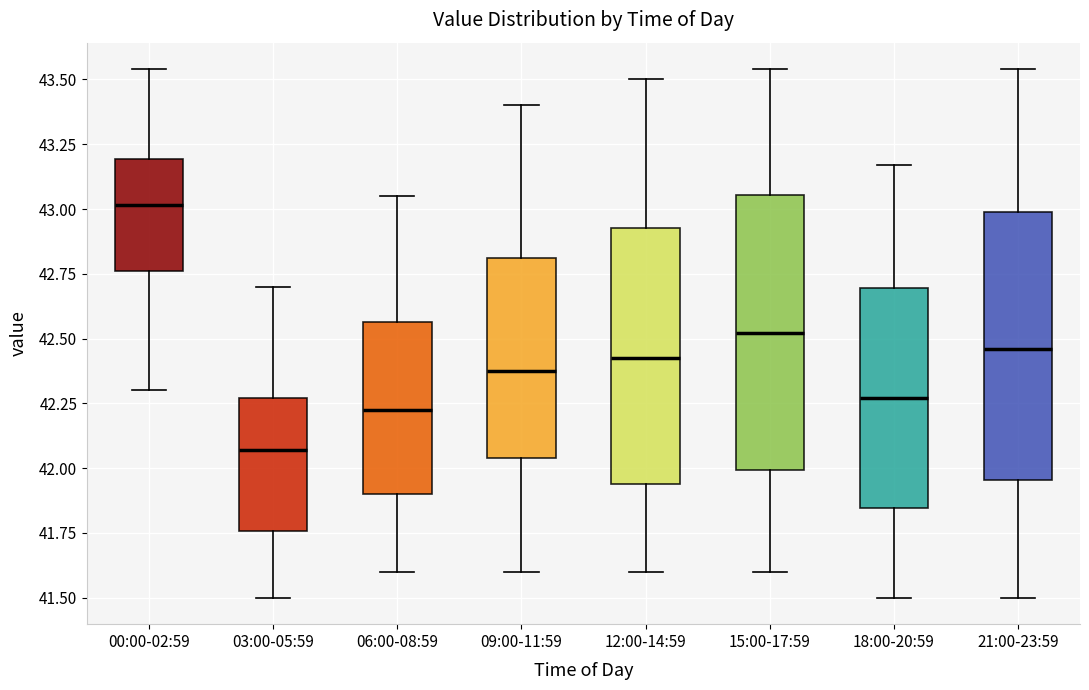

Reading left to right, transcribe this box plot: for each box, give where its median line is, the range the box spans, and where its two whiskers end, as read against the y-axis. The values are not printed on the chart, so give them approximately, as read against the axis.

00:00-02:59: median 43.00, box 42.75 to 43.20, whiskers 42.30 to 43.55
03:00-05:59: median 42.05, box 41.75 to 42.25, whiskers 41.50 to 42.70
06:00-08:59: median 42.25, box 41.90 to 42.55, whiskers 41.60 to 43.05
09:00-11:59: median 42.40, box 42.05 to 42.80, whiskers 41.60 to 43.40
12:00-14:59: median 42.45, box 41.95 to 42.95, whiskers 41.60 to 43.50
15:00-17:59: median 42.50, box 42.00 to 43.05, whiskers 41.60 to 43.55
18:00-20:59: median 42.25, box 41.85 to 42.70, whiskers 41.50 to 43.15
21:00-23:59: median 42.45, box 41.95 to 43.00, whiskers 41.50 to 43.55